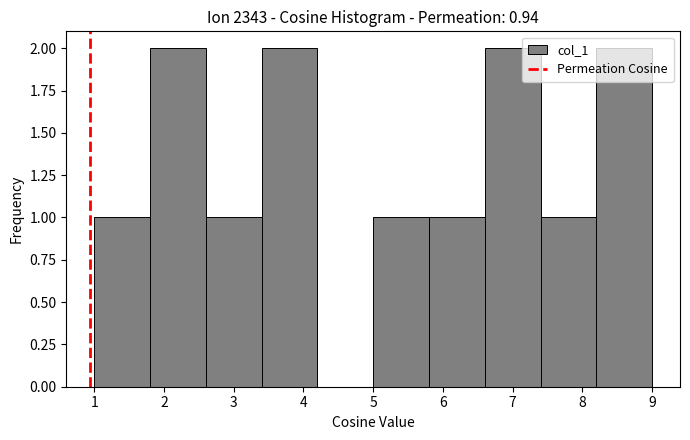

Reading left to right, transcribe this chart: for each bar, give the range it covers on the x-axis and its height. The values are not printed on the chart, so give them approximately, as read against the axis.

1.0 to 1.8: 1
1.8 to 2.6: 2
2.6 to 3.4: 1
3.4 to 4.2: 2
4.2 to 5.0: 0
5.0 to 5.8: 1
5.8 to 6.6: 1
6.6 to 7.4: 2
7.4 to 8.2: 1
8.2 to 9.0: 2